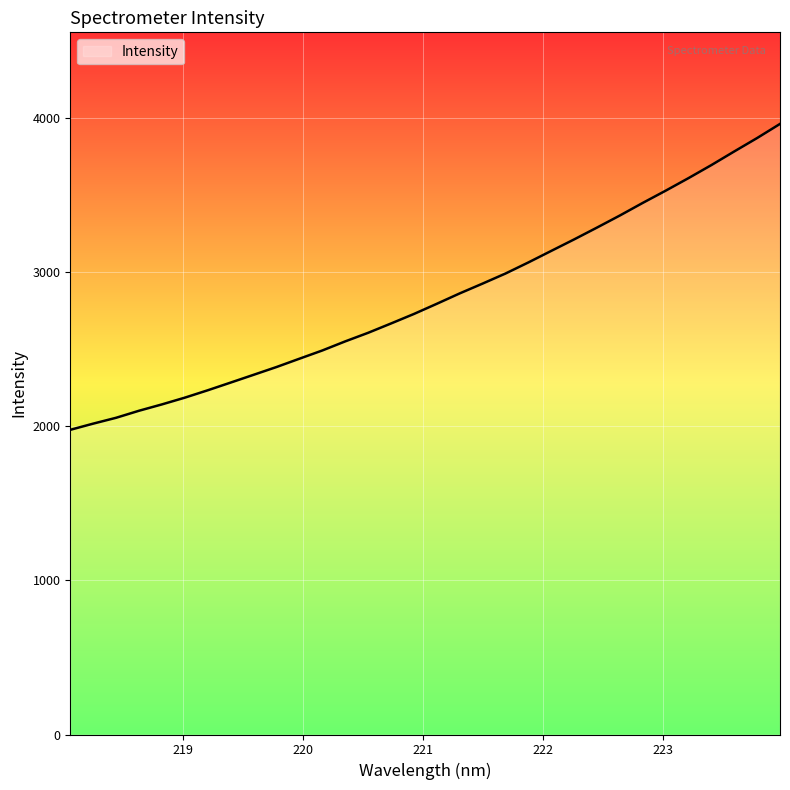

What is the minimum value shown in the chart?

1975.8